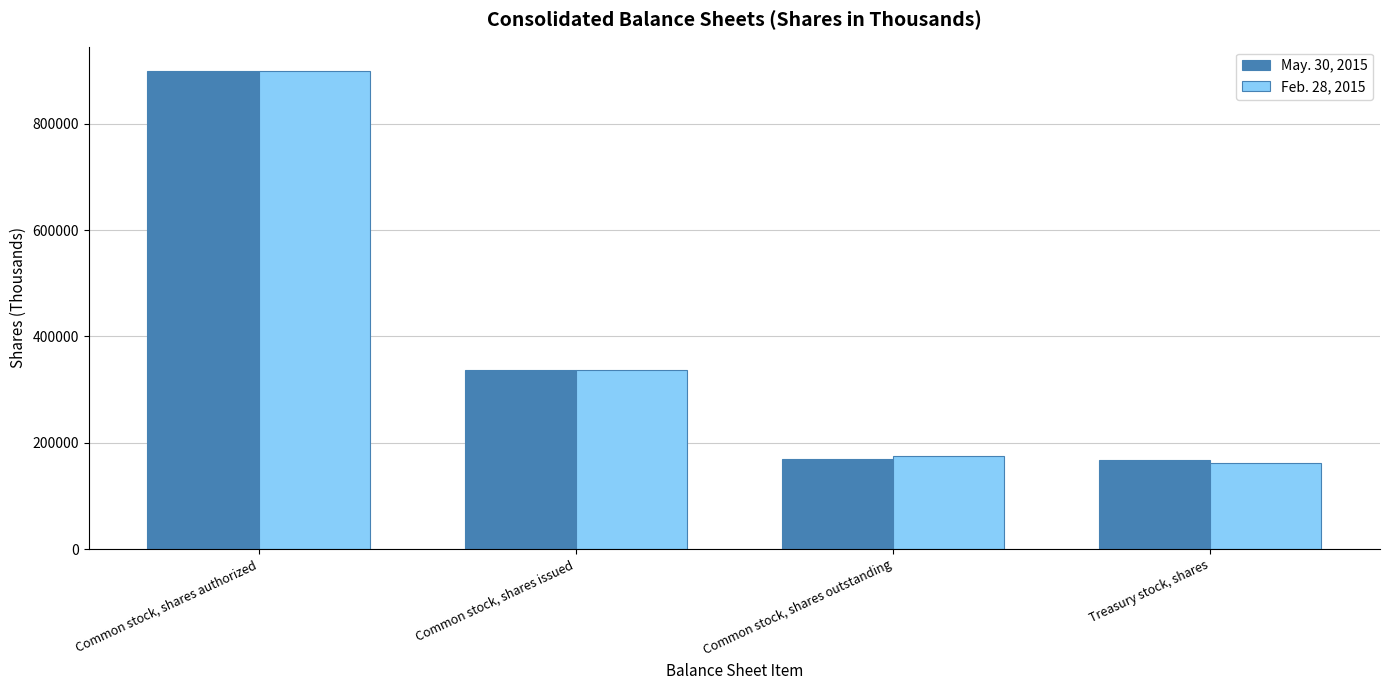

What is the difference between the Feb. 28, 2015 values at Common stock, shares issued and Treasury stock, shares?

174178